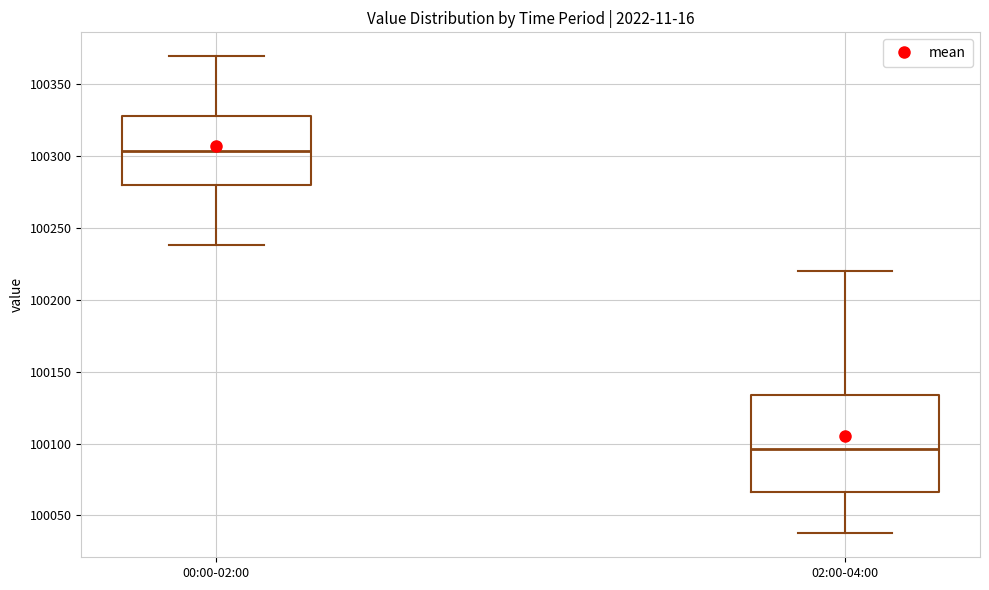

Reading left to right, read every box against the y-axis: the position of its median line, the range the box covers, and the ends of its whiskers. The values are not printed on the chart, so give them approximately, as read against the axis.

00:00-02:00: median 100305, box 100280 to 100330, whiskers 100240 to 100370
02:00-04:00: median 100095, box 100065 to 100135, whiskers 100040 to 100220